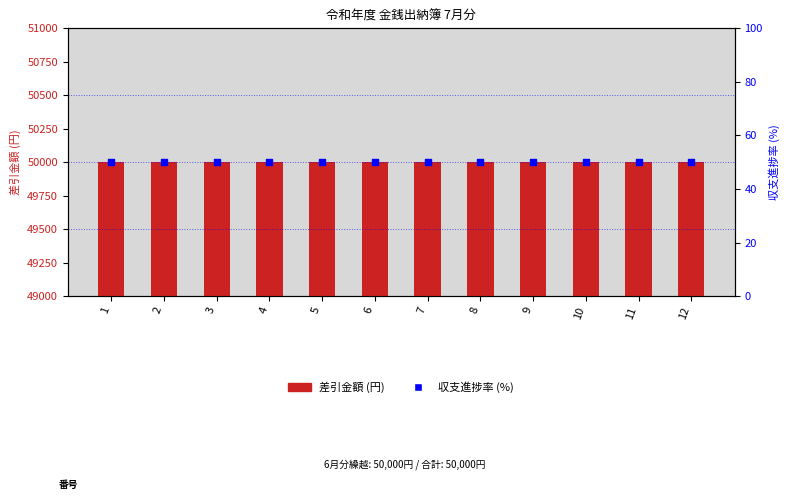

At how many categories does at least one series exceed 14434?

12